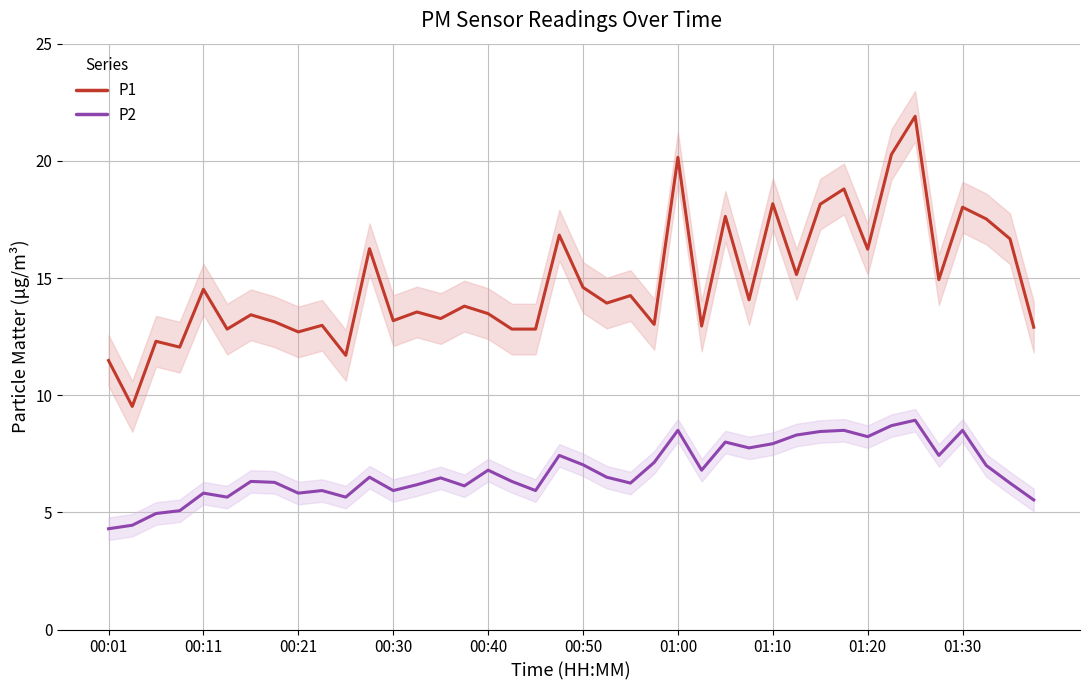

Rank the series by their average value, from highest to lowest.

P1, P2